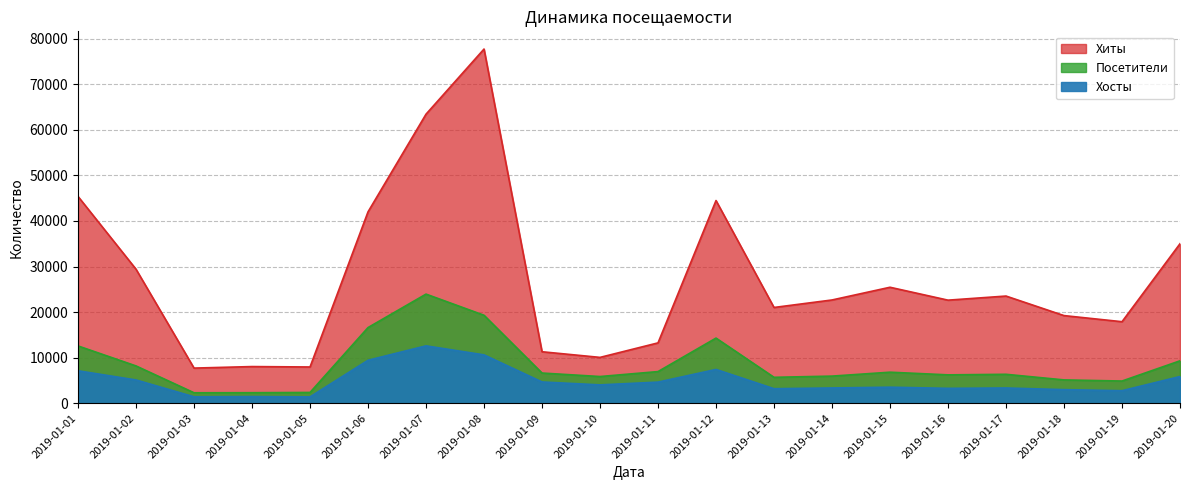

Reading left to right, list all the values displayed in this chart.

Хиты: 45374	29406	7715	8050	7960	41998	63427	77714	11301	10063	13248	44475	21016	22660	25451	22620	23521	19234	17892	35002
Посетители: 12576	8188	2302	2317	2372	16607	23947	19307	6629	5864	6951	14299	5691	5957	6814	6232	6354	5123	4876	9313
Хосты: 7125	5108	1417	1465	1401	9432	12595	10614	4671	4031	4639	7419	3193	3354	3525	3269	3350	2987	2754	5864